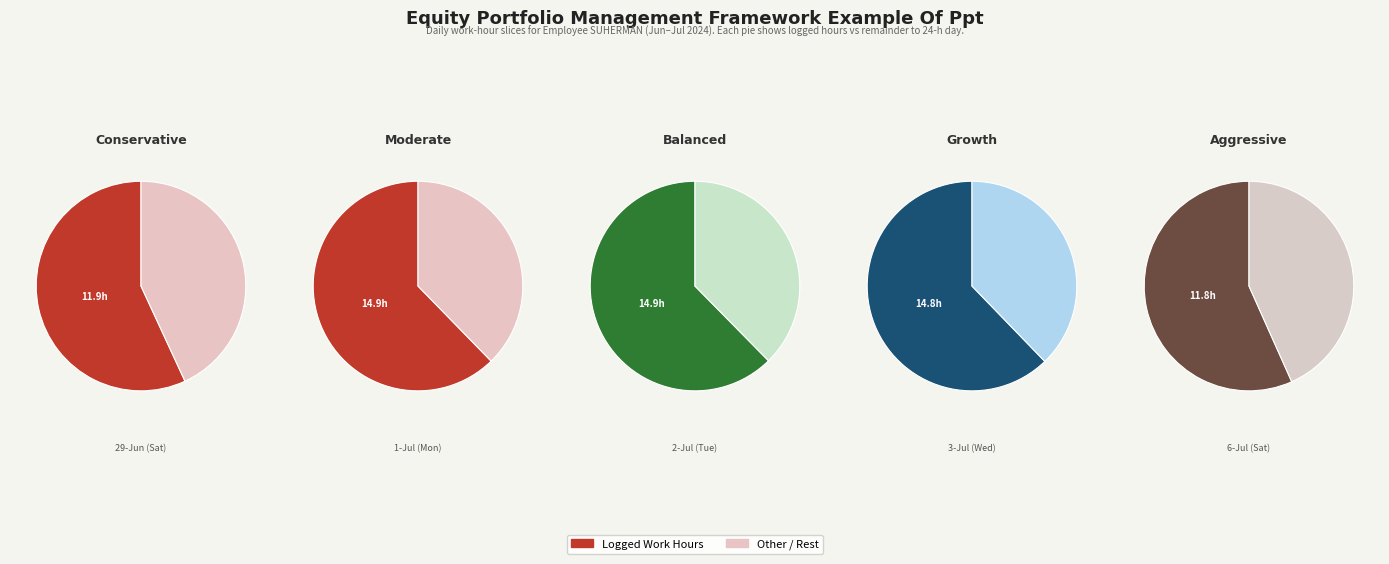

What is the total percentage of Other and Work Hours?

100.0%